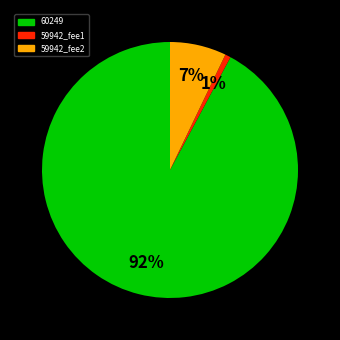

Is there any slice that represents more than half of the pie?

Yes